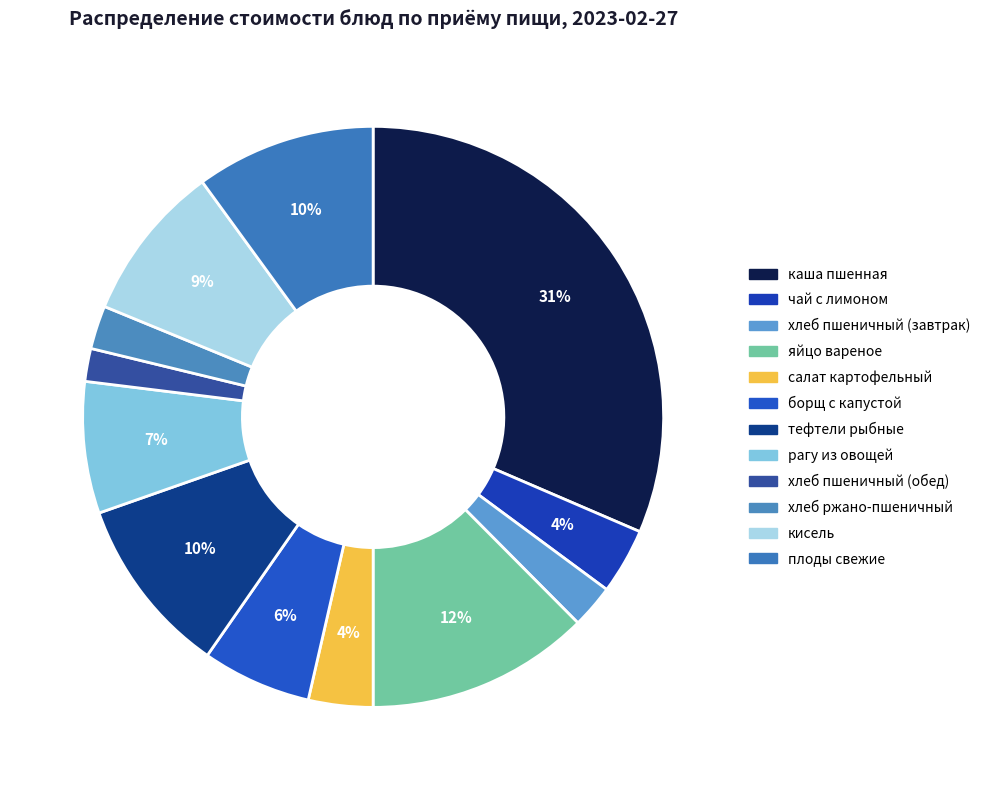

How many slices are in this pie chart?

12